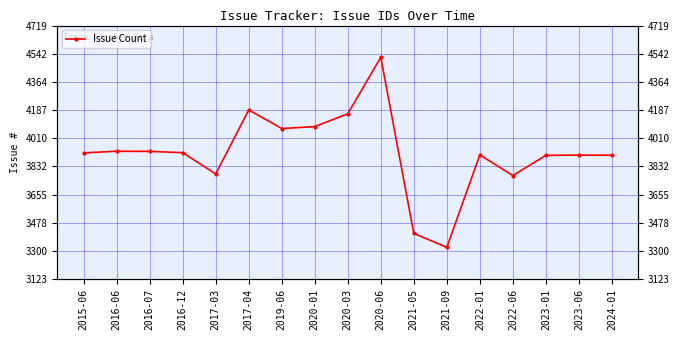

Where is the first local maximum?

2016-06